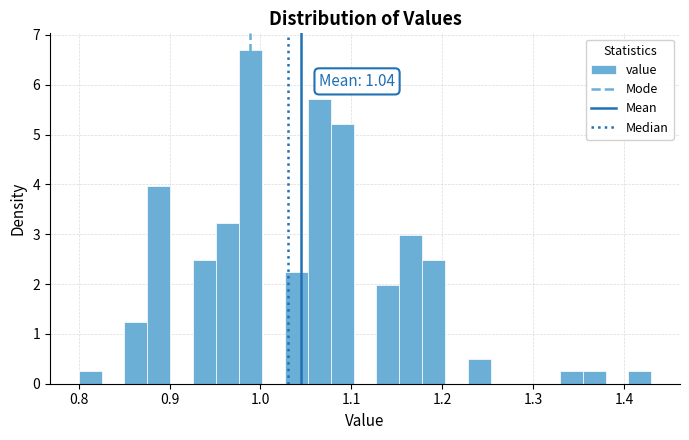

Around what value on the x-axis is the tallest bar? Give the approximate position of its centre, as read against the axis.

0.99